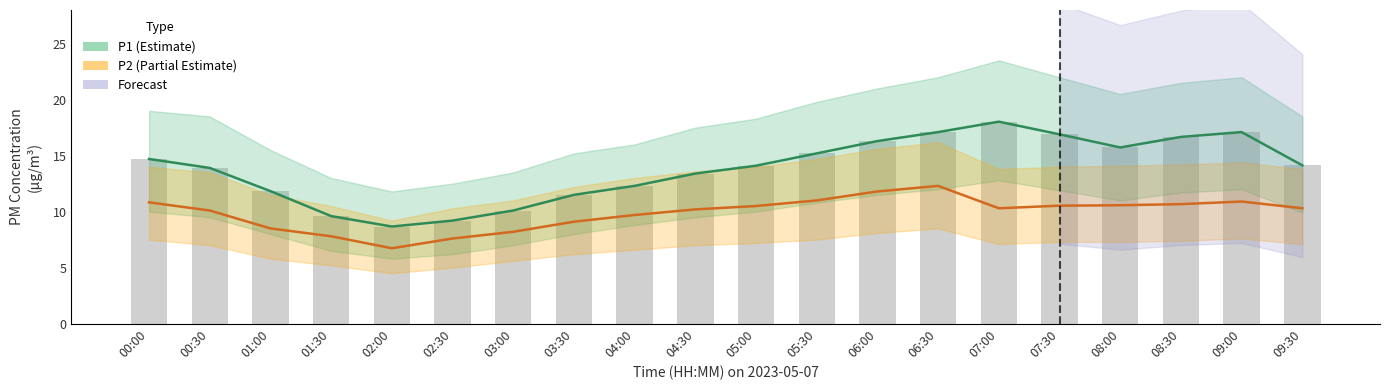

Is the value of P2 at 09:00 greater than the value of P1 at 05:30?

No